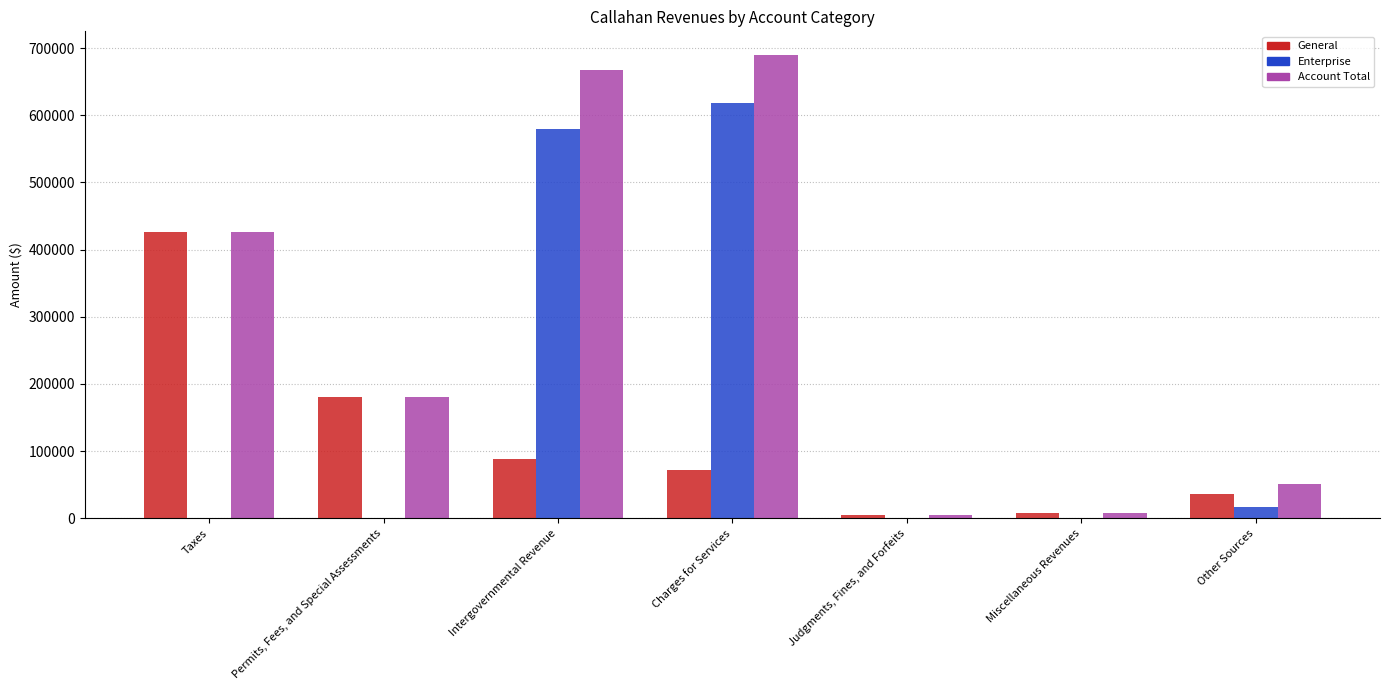

The value of Account Total at Permits, Fees, and Special Assessments is 94234. True or false?

False